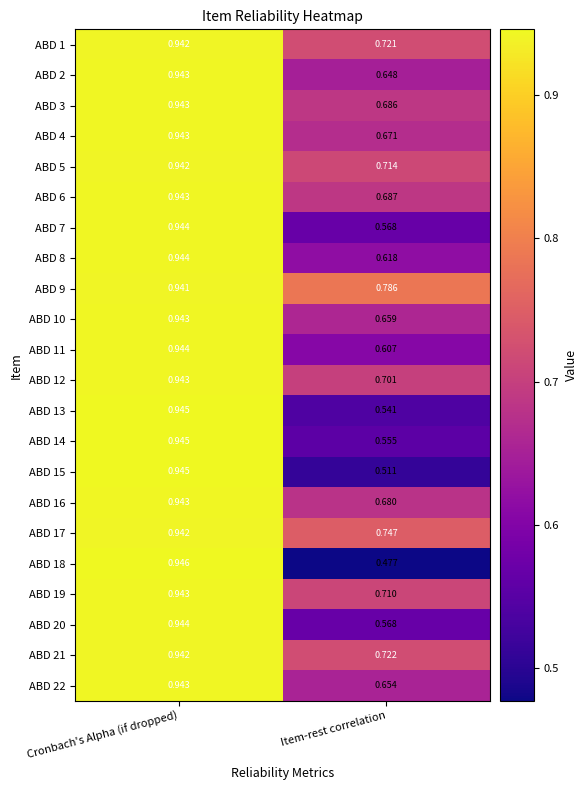

What is the total value across all series at Item-rest correlation?

14.2